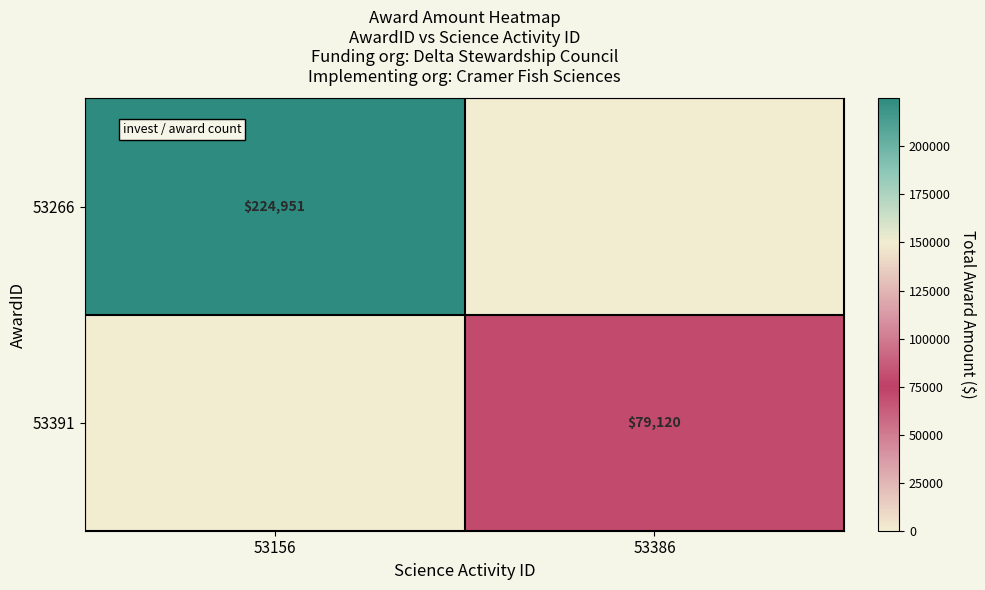

The value of 53266 at 53156 is 224951. True or false?

True